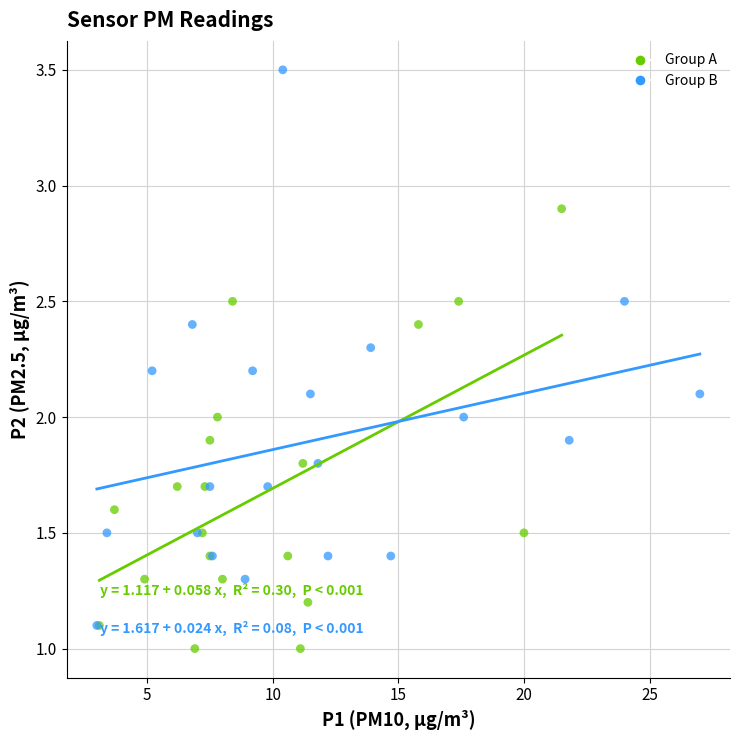

What are all the series names shown in the legend?

Group A, Group B